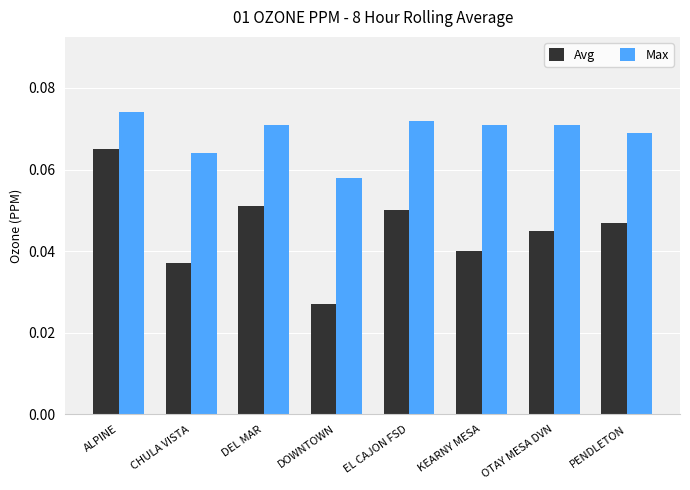

At which category is the sum across all series the highest?

ALPINE